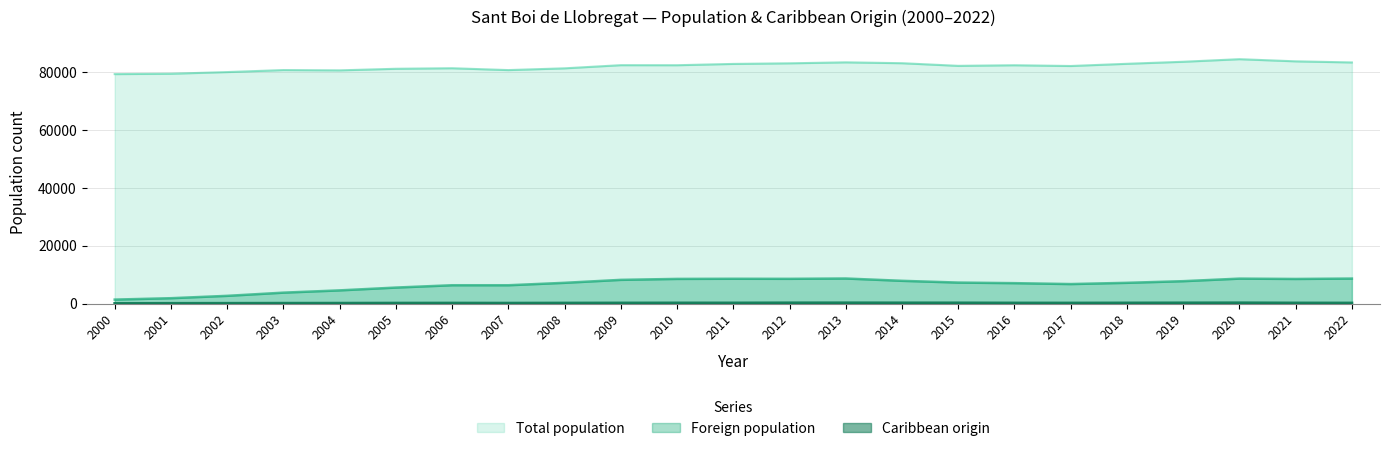

Does the chart display data point markers on the line(s)?

No